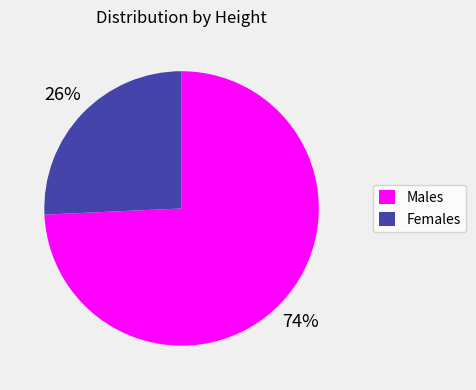

Is it true that Males is 74% of the pie?

True